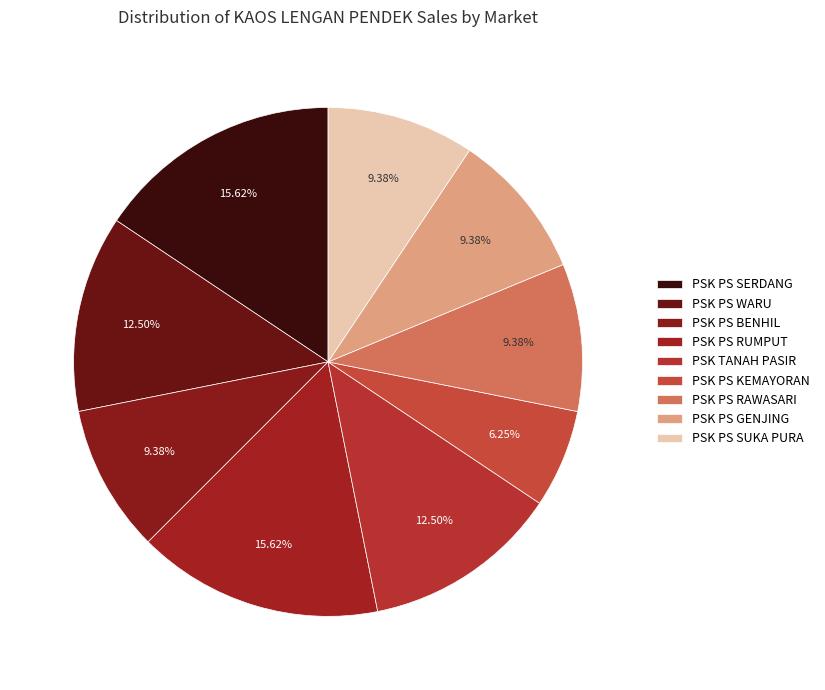

How many segments does this pie chart have?

9